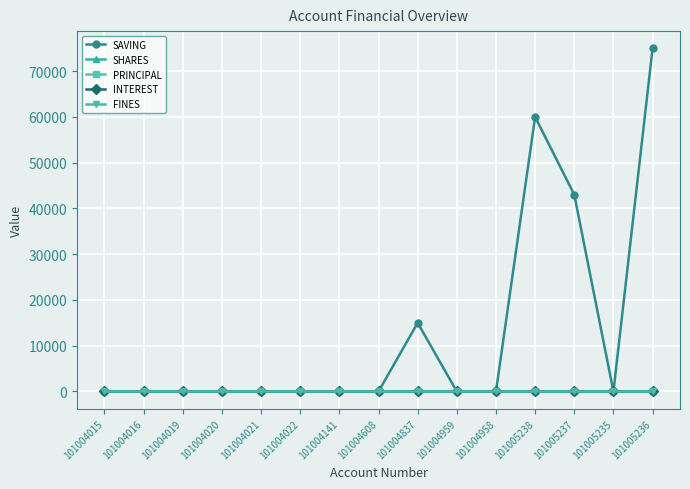

Reading left to right, transcribe all the data shown in this chart.

SAVING: 101004015=0	101004016=0	101004019=0	101004020=0	101004021=0	101004022=0	101004141=0	101004608=0	101004837=15000	101004959=0	101004958=0	101005238=60000	101005237=43000	101005235=0	101005236=75000
SHARES: 101004015=0	101004016=2	101004019=0	101004020=0	101004021=0	101004022=0	101004141=0	101004608=1	101004837=0	101004959=0	101004958=0	101005238=1	101005237=2	101005235=0	101005236=2
PRINCIPAL: 101004015=0	101004016=0	101004019=0	101004020=0	101004021=0	101004022=0	101004141=0	101004608=0	101004837=0	101004959=0	101004958=0	101005238=0	101005237=0	101005235=0	101005236=0
INTEREST: 101004015=0	101004016=0	101004019=0	101004020=0	101004021=0	101004022=0	101004141=0	101004608=0	101004837=0	101004959=0	101004958=0	101005238=0	101005237=0	101005235=0	101005236=0
FINES: 101004015=0	101004016=0	101004019=0	101004020=0	101004021=0	101004022=0	101004141=0	101004608=0	101004837=0	101004959=0	101004958=0	101005238=0	101005237=0	101005235=0	101005236=0